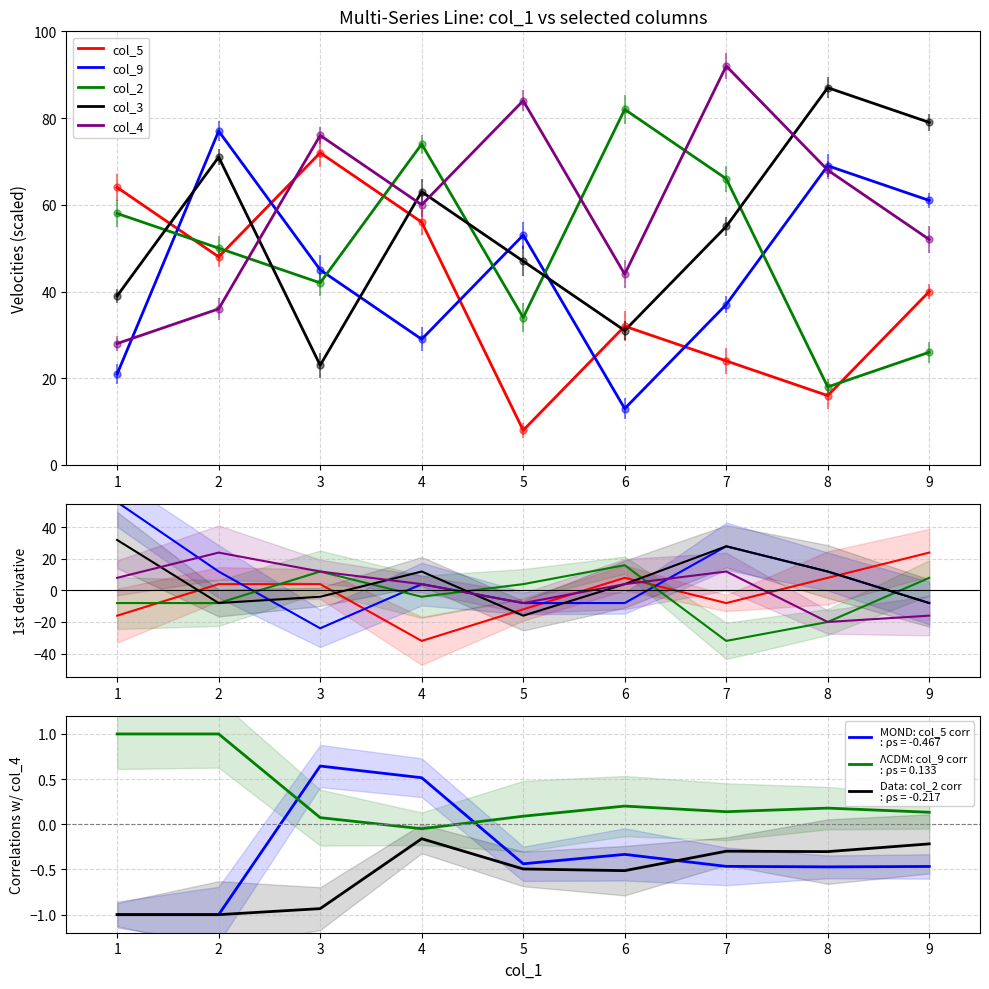

Is the value of col_3 at 9 greater than the value of col_2 at 7?

Yes